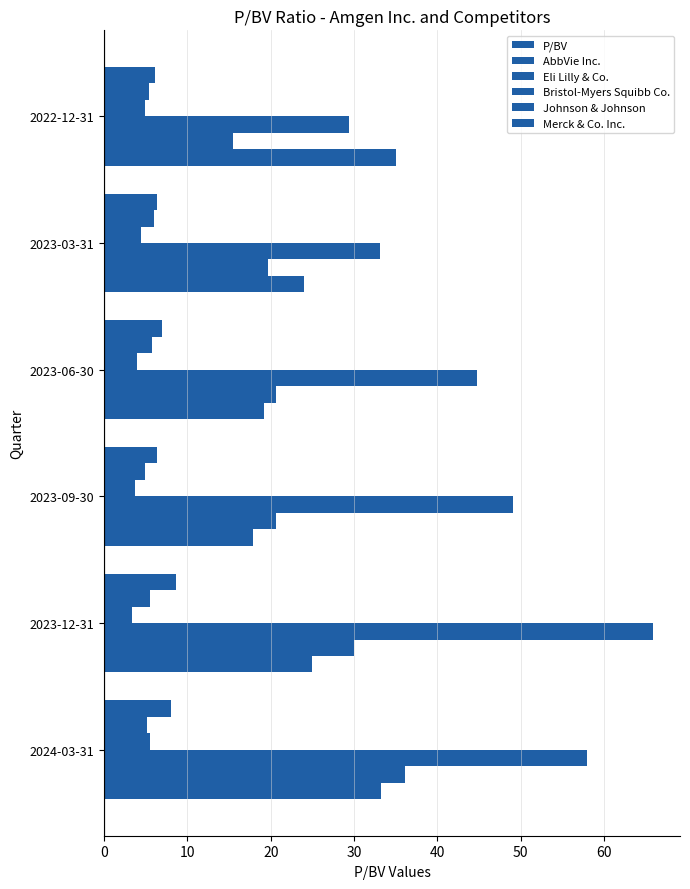

How many categories are shown in the chart?

6